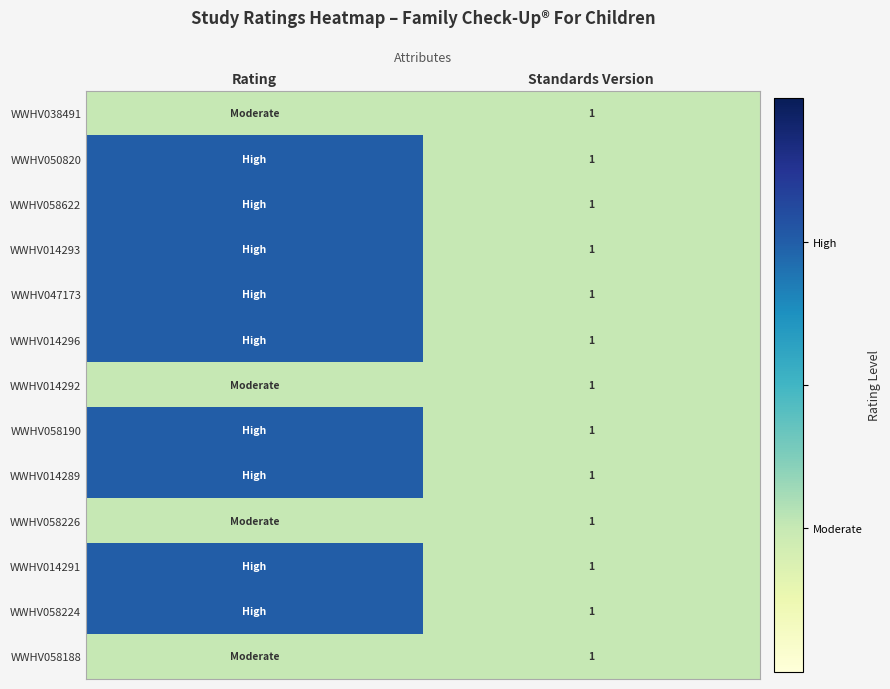

The WWHV014296 series shows 1 at Standards Version. True or false?

True